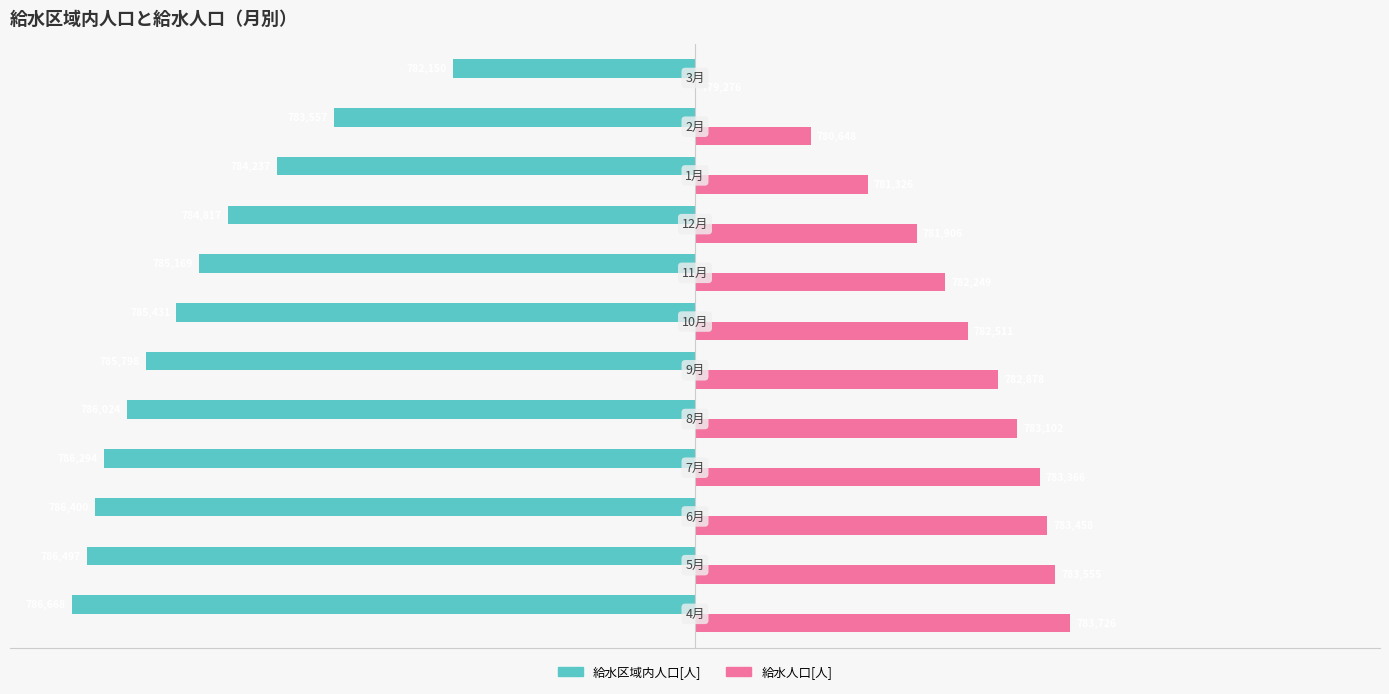

What are all the series names shown in the legend?

給水区域内人口[人], 給水人口[人]